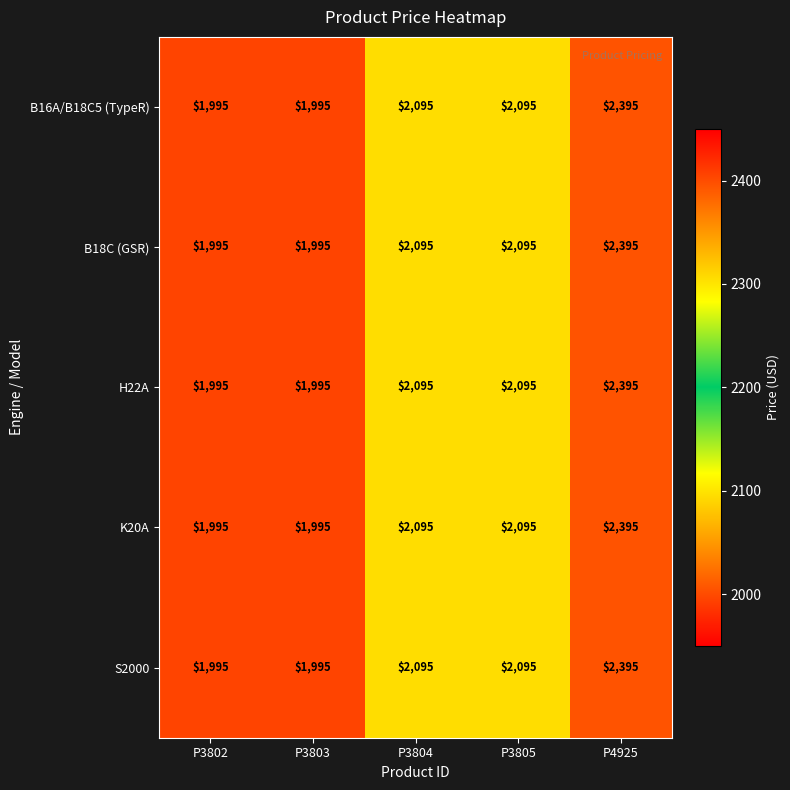

What is the sum of all B18C (GSR) values?

10575